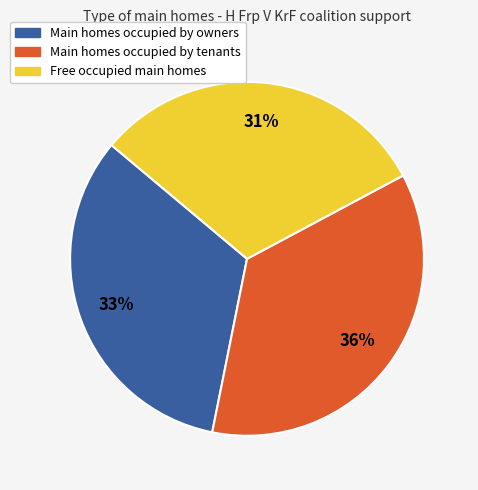

Does any single category account for the majority?

No